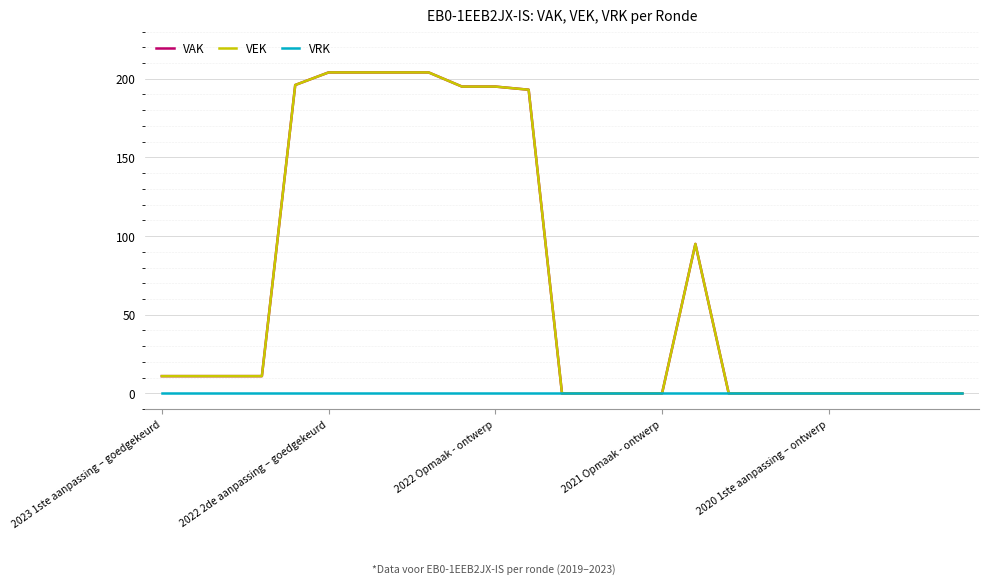

Does the chart have visible grid lines?

Yes